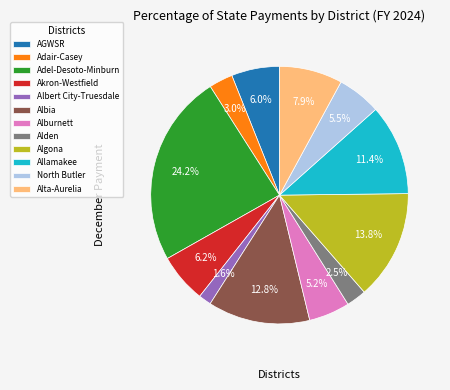

To the nearest percent, what is the difference between the largest and smallest slice percentages?

23%